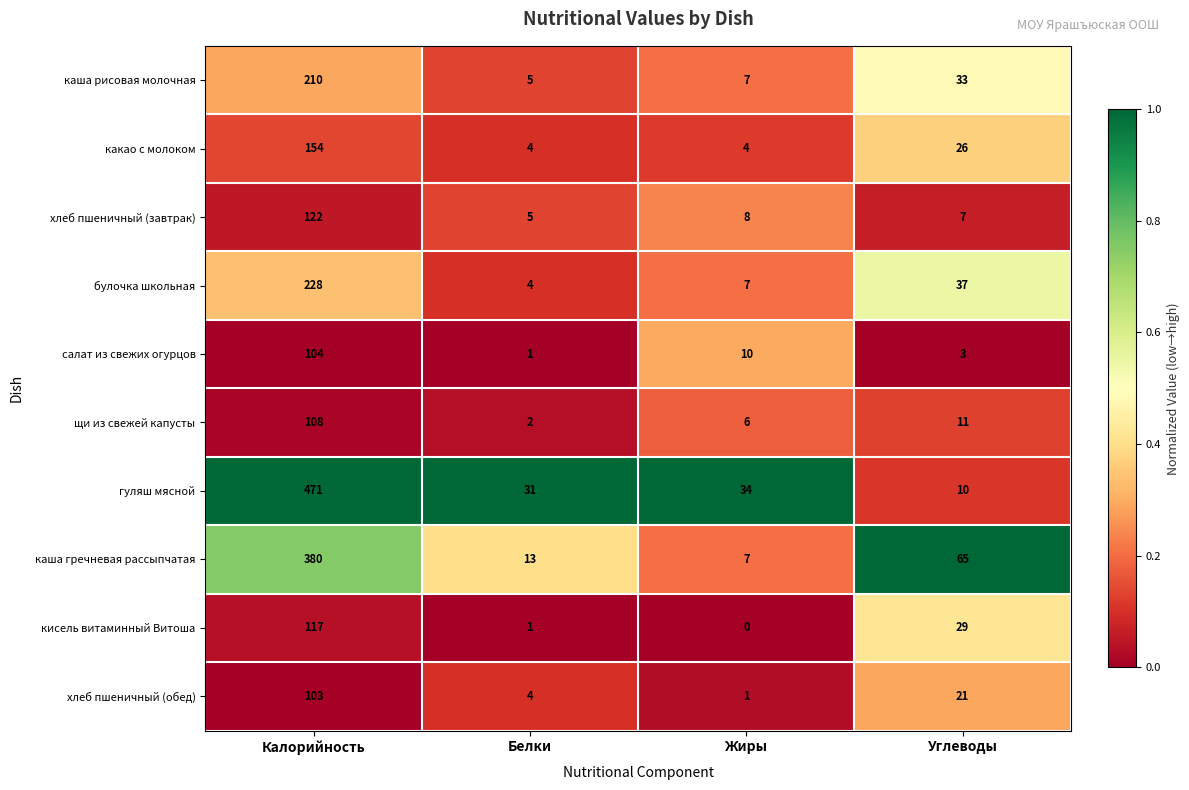

What is the difference between the maximum and second lowest values in the кисель витаминный Витоша series?

116